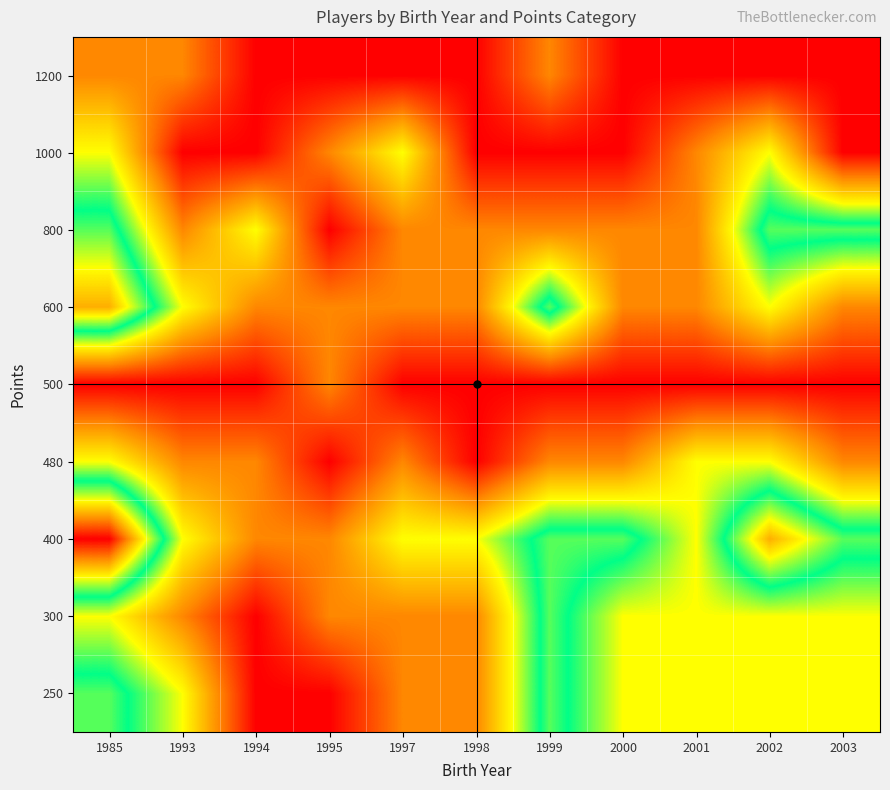

What is the maximum value shown in the chart?

5